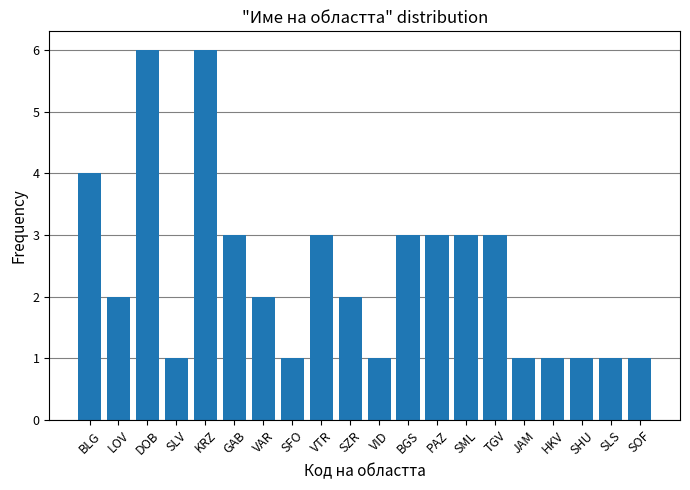

Count the number of categories in the chart.

20